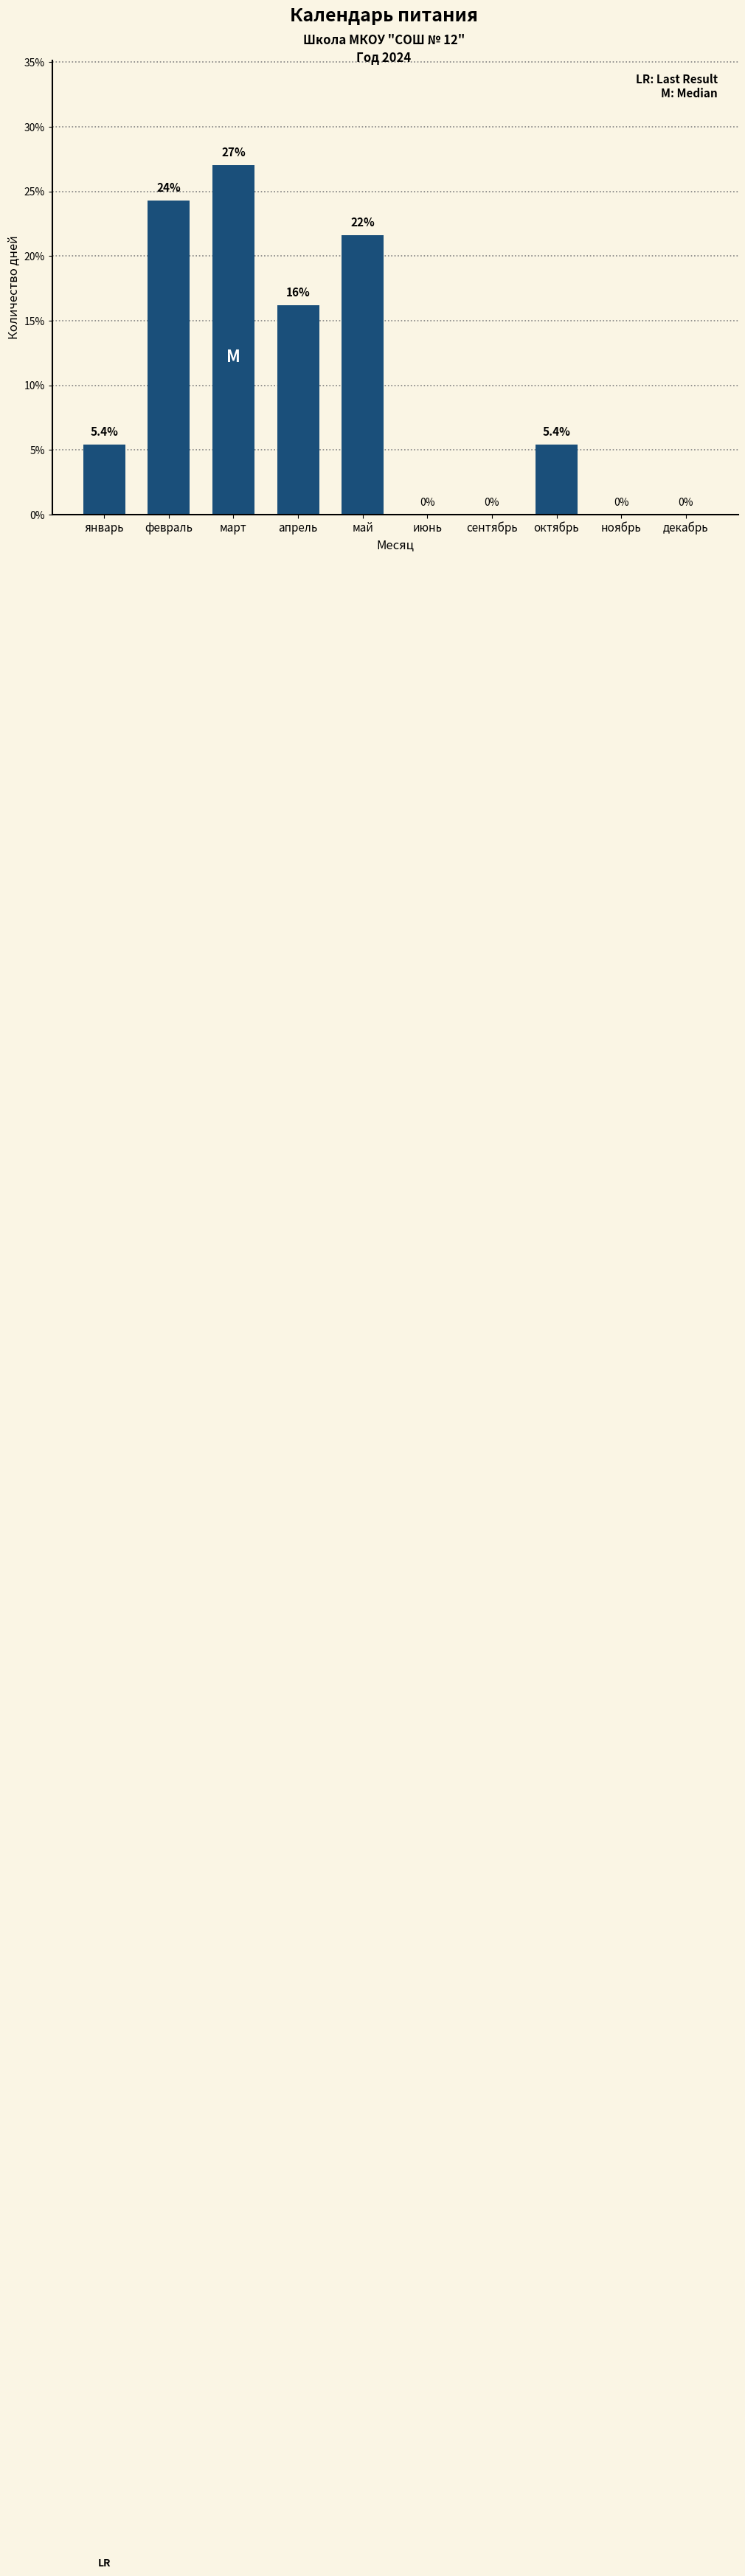

What is the greatest value displayed?

27.0